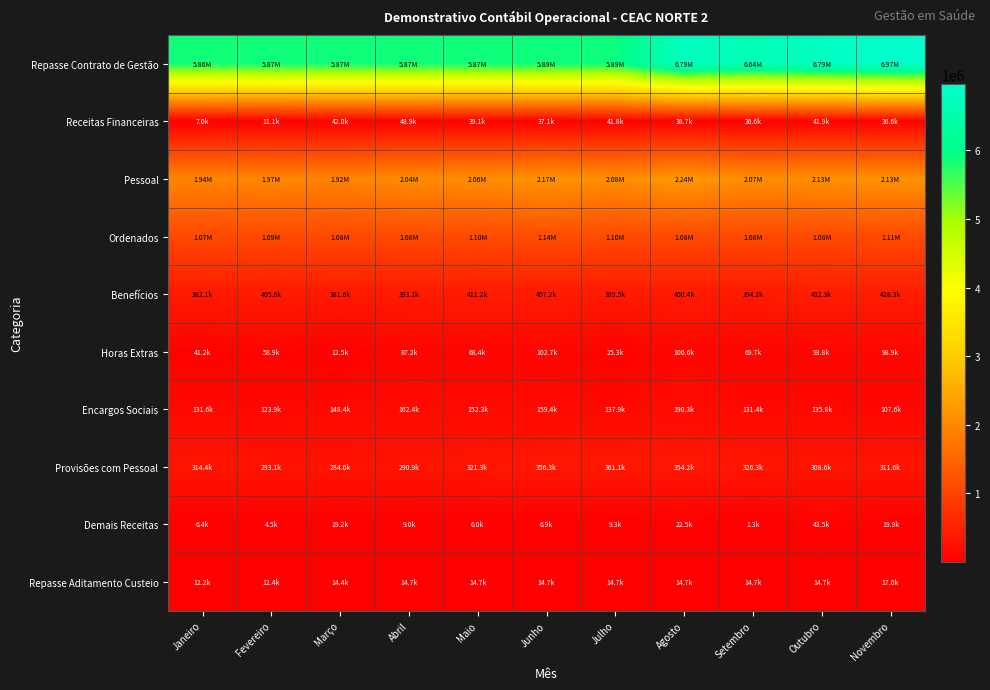

At Março, list the series in order from largest to smallest.

Repasse Contrato de Gestão, Pessoal, Ordenados, Benefícios, Provisões com Pessoal, Encargos Sociais, Receitas Financeiras, Demais Receitas, Repasse Aditamento Custeio, Horas Extras